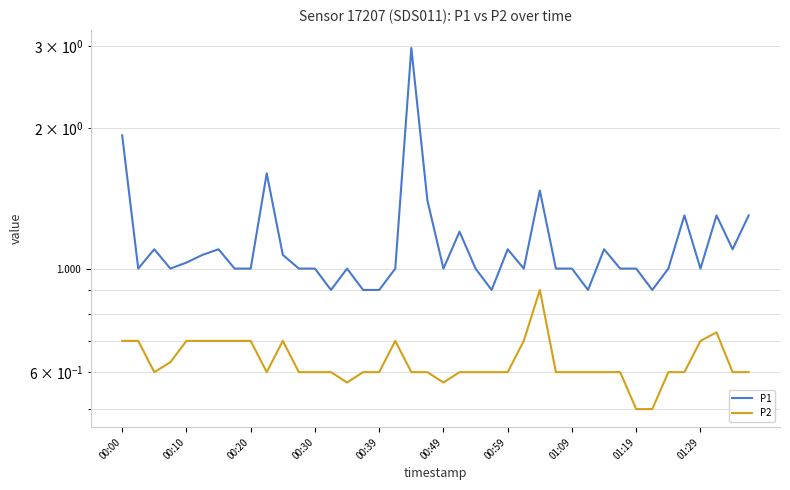

How many interior local valleys does the P1 series have?

10